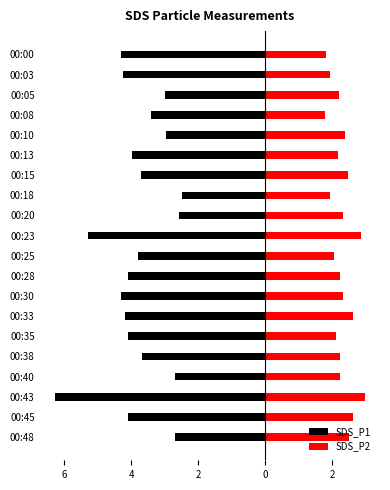

What is the value of the SDS_P2 bar at the 20th from the left?

2.5